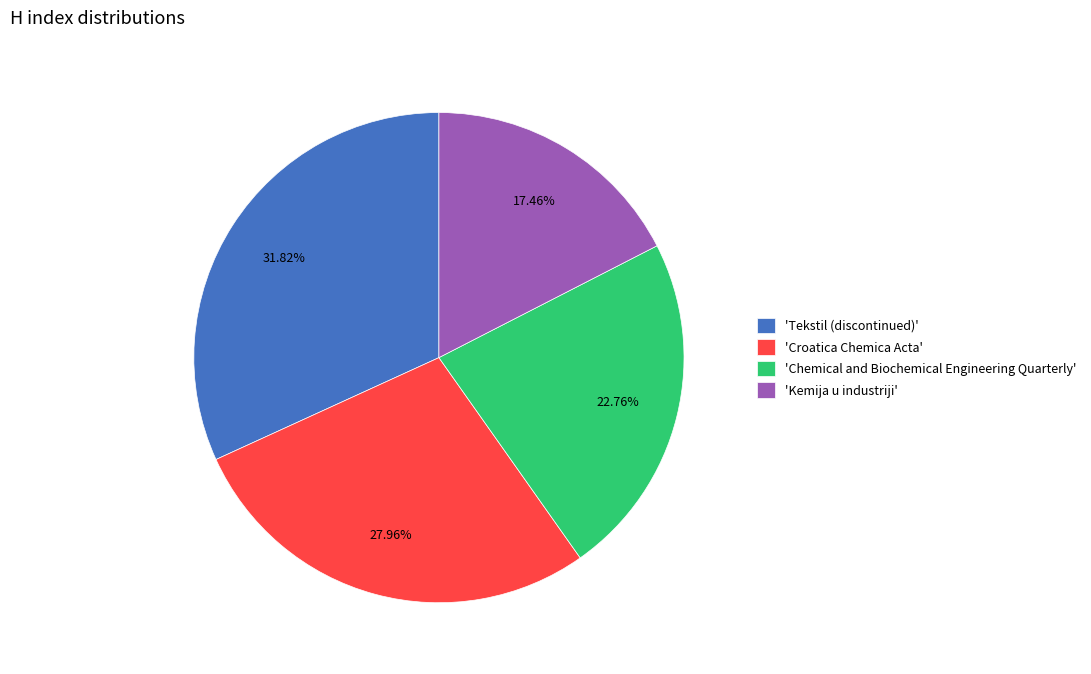

Does 'Chemical and Biochemical Engineering Quarterly' account for over 50% of the chart?

No